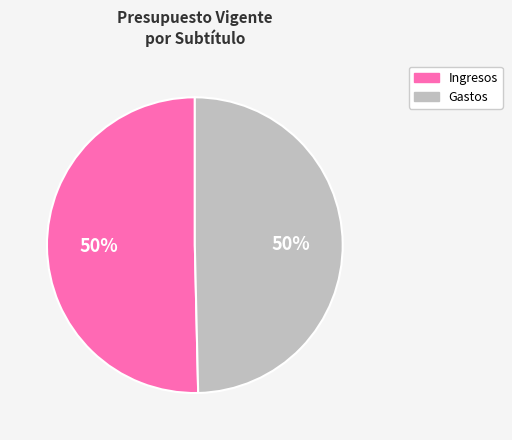

To the nearest percent, what is the average slice percentage?

50%